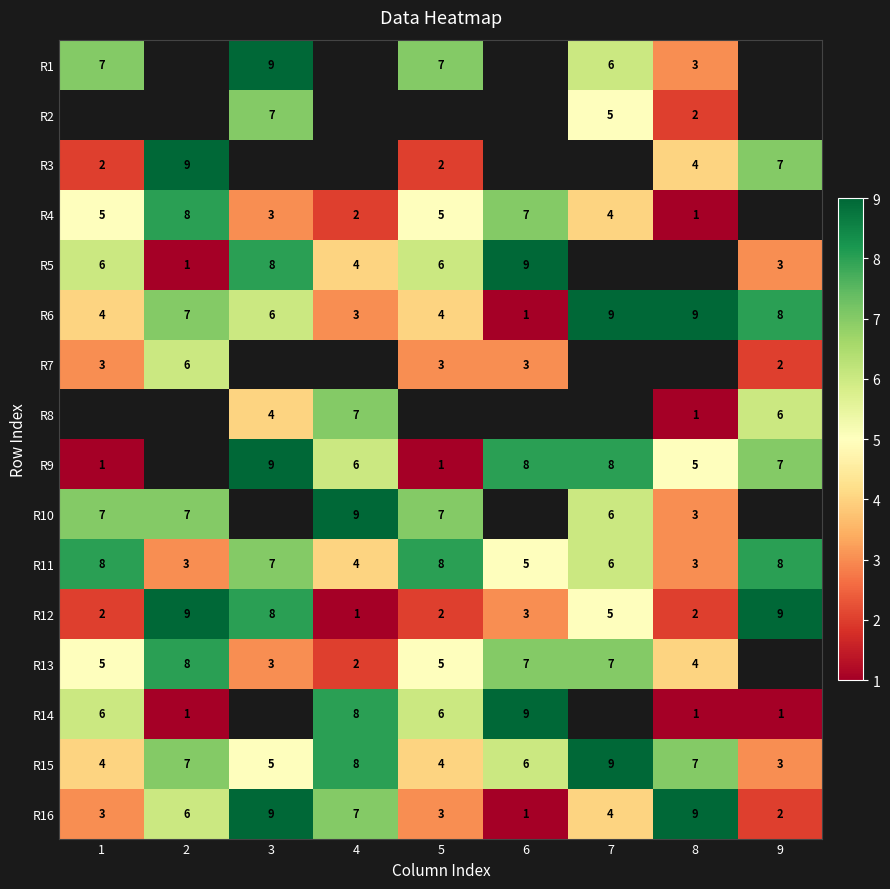

Is it true that R8 equals 6 at 3?

False